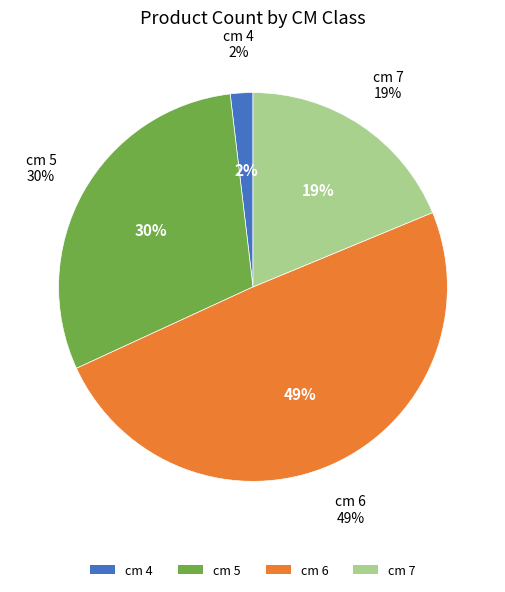

Is 6 the majority of the pie?

No